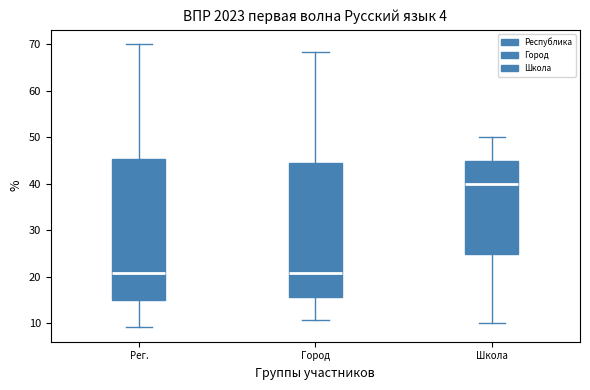

Reading left to right, transcribe this box plot: for each box, give where its median line is, the range the box spans, and where its two whiskers end, as read against the y-axis. The values are not printed on the chart, so give them approximately, as read against the axis.

Рег.: median 21, box 15 to 45, whiskers 9 to 70
Город: median 21, box 16 to 45, whiskers 11 to 68
Школа: median 40, box 25 to 45, whiskers 10 to 50